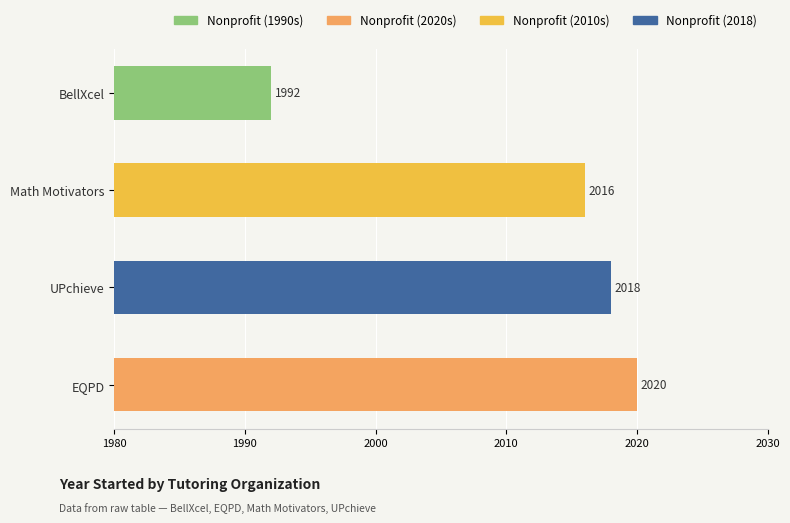

What is the difference between the values at EQPD and BellXcel?

28